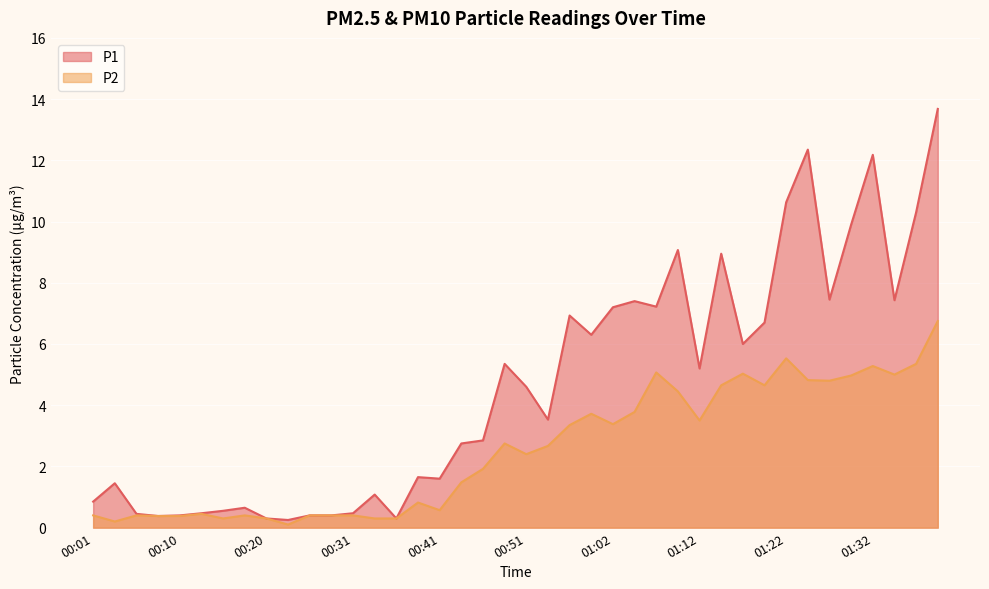

True or false: P2 and P1 cross at least once.

False